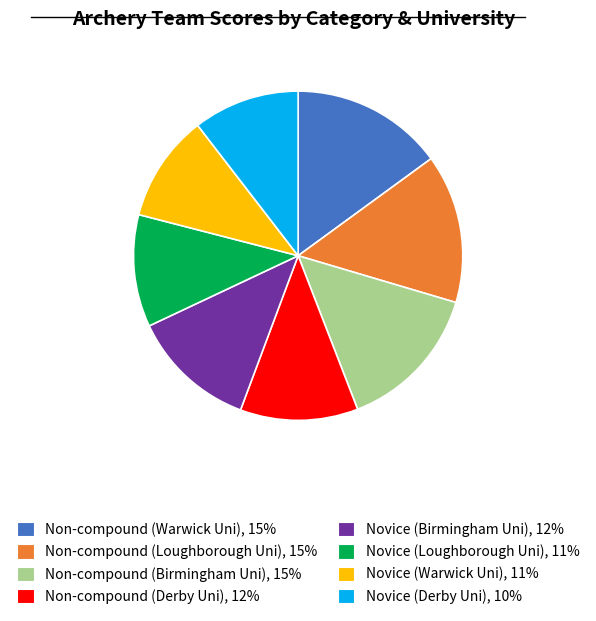

How many segments does this pie chart have?

8